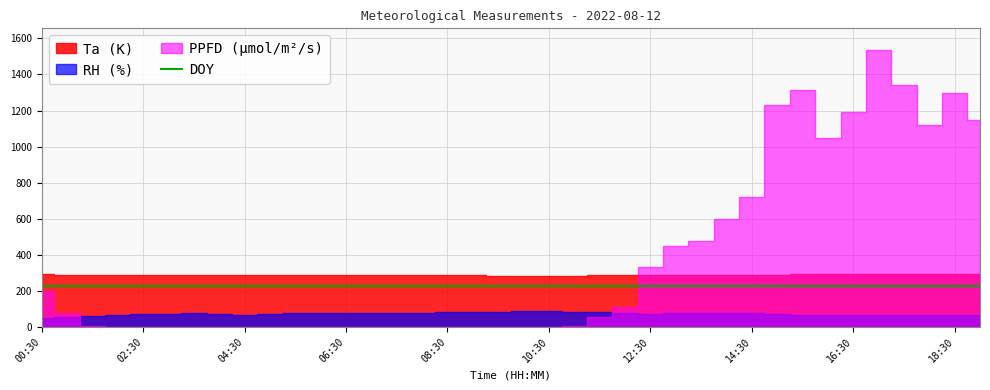

True or false: the data shows 224.4 at 17.

True